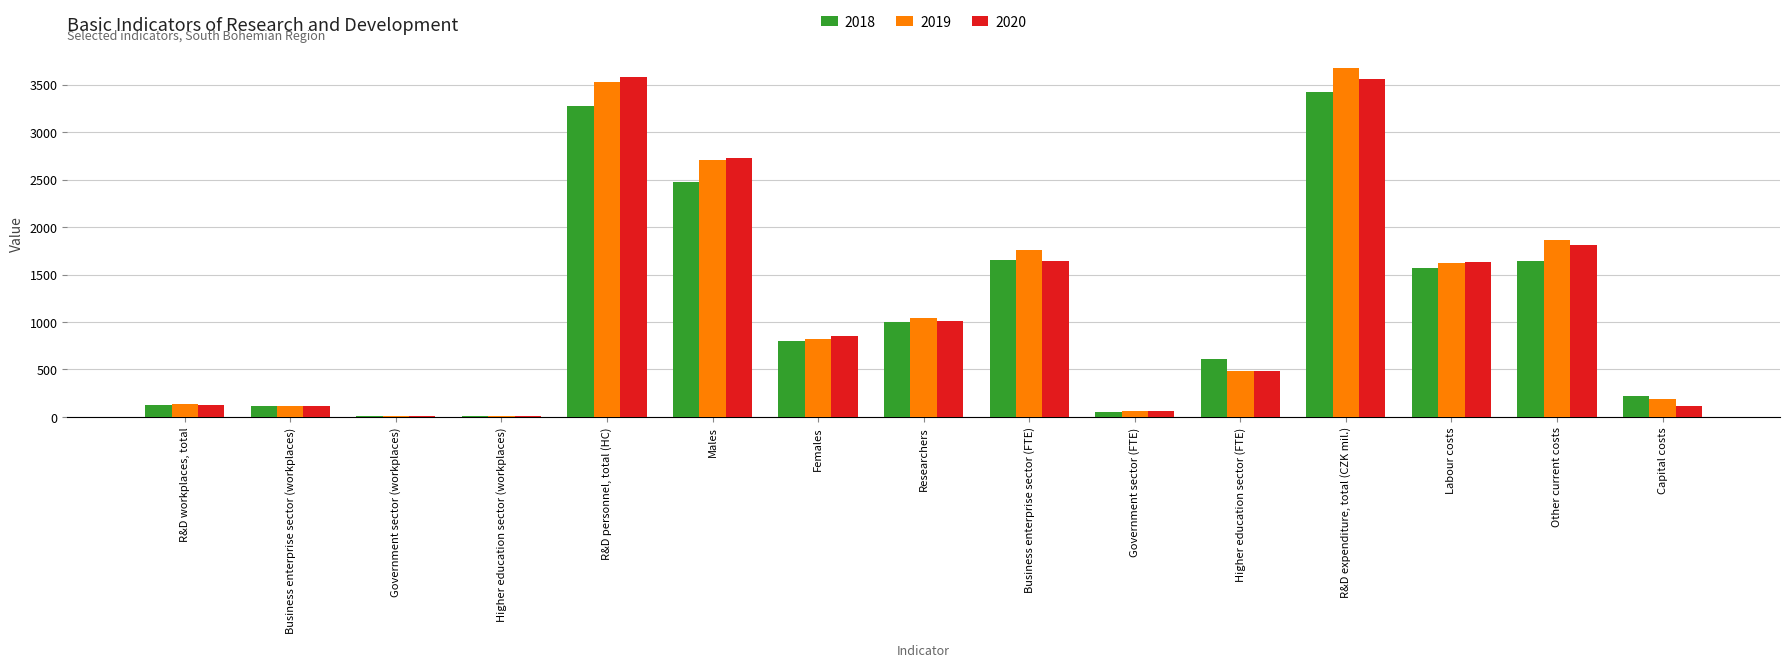

Between R&D workplaces, total and Other current costs, which series saw the biggest shift?

2019